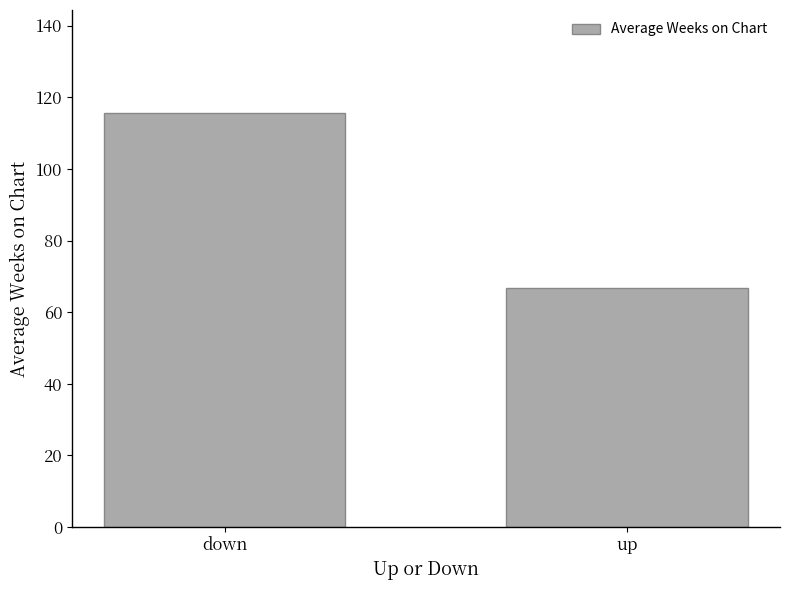

At which label does the data first exceed 115?

down